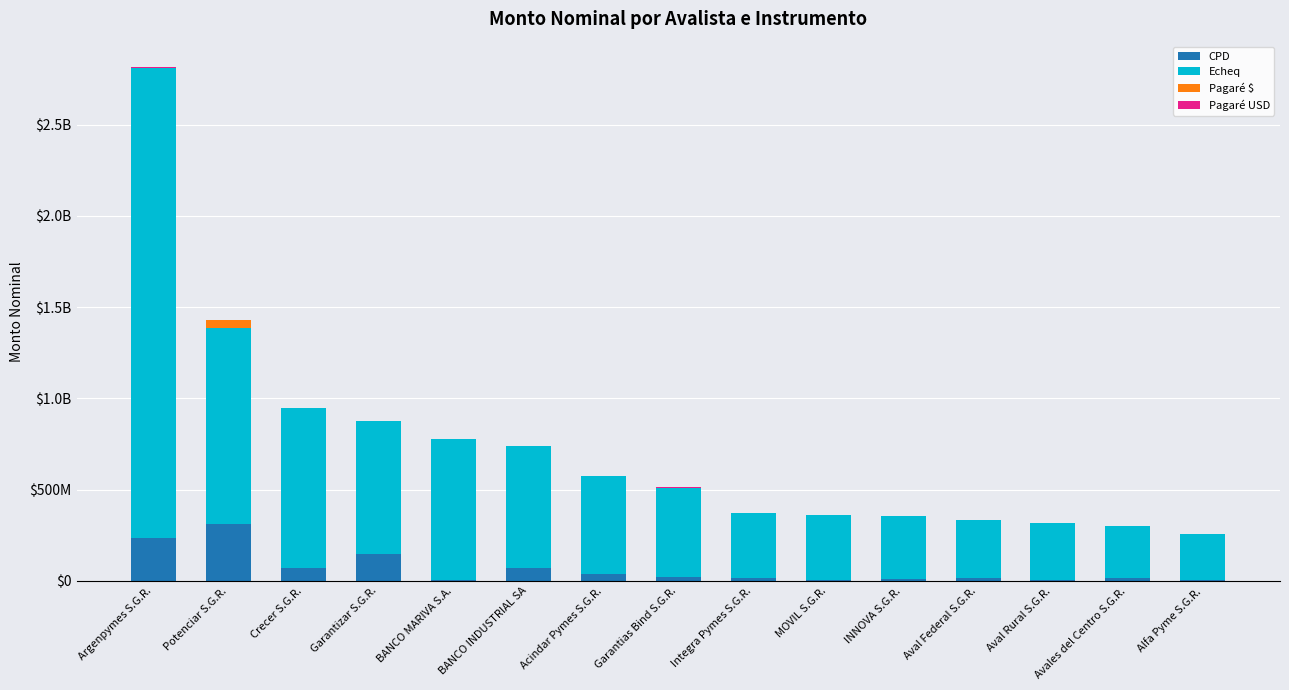

Are the bars grouped side by side (vs. stacked)?

No